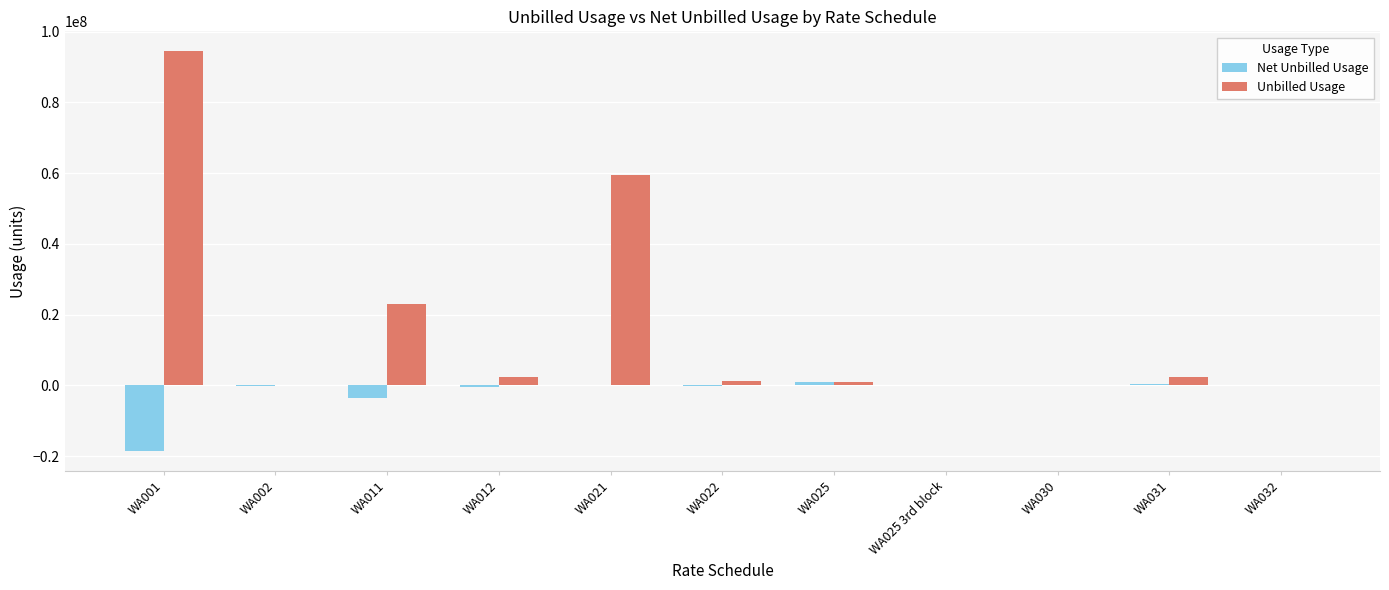

Read the Unbilled Usage value at WA012.

2465356